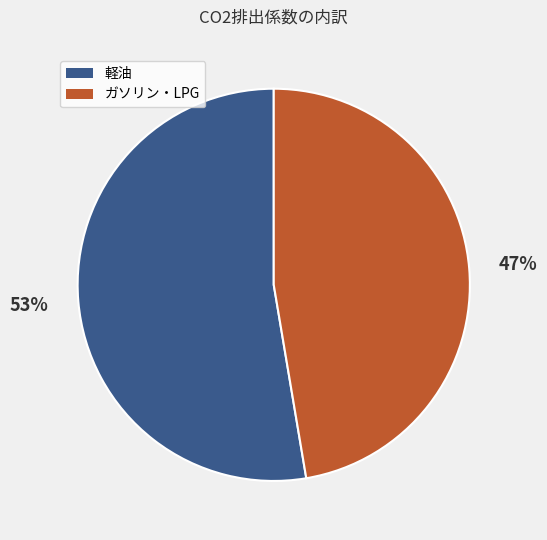

To the nearest percent, what is the average slice percentage?

50%